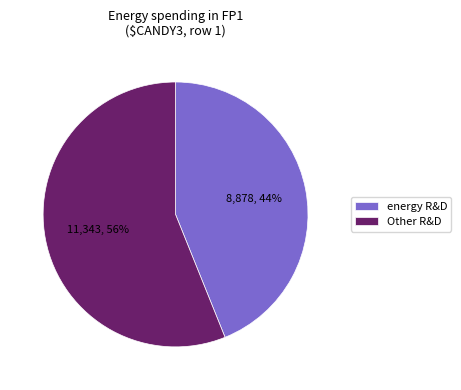

Combined, do Other R&D and energy R&D account for over 50%?

Yes